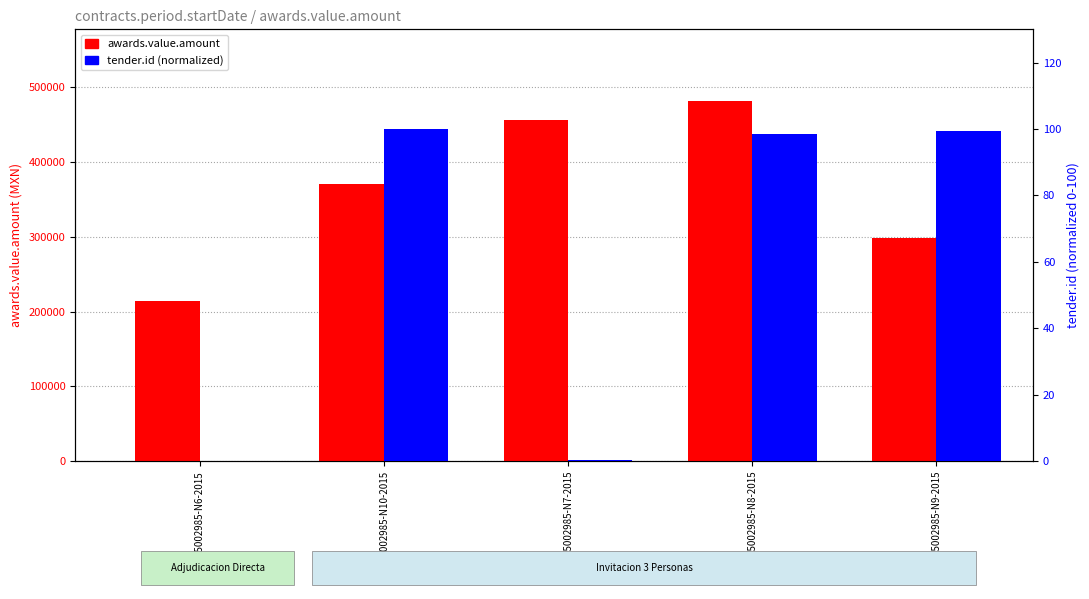

What is the sum of all awards.value.amount values?

1819339.5